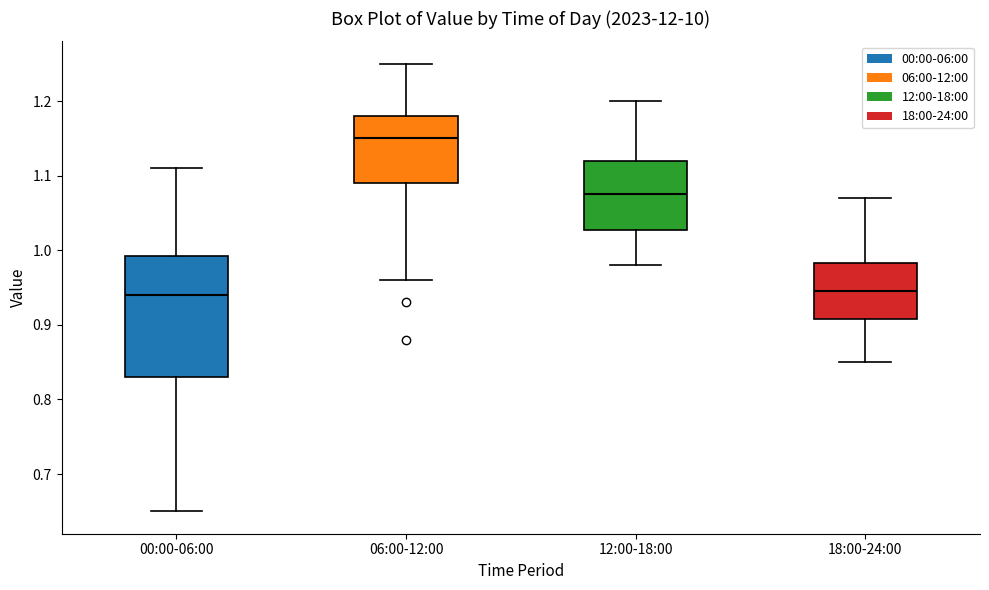

Comparing the boxes themselves (not the whiskers), which one is the tallest?

00:00-06:00